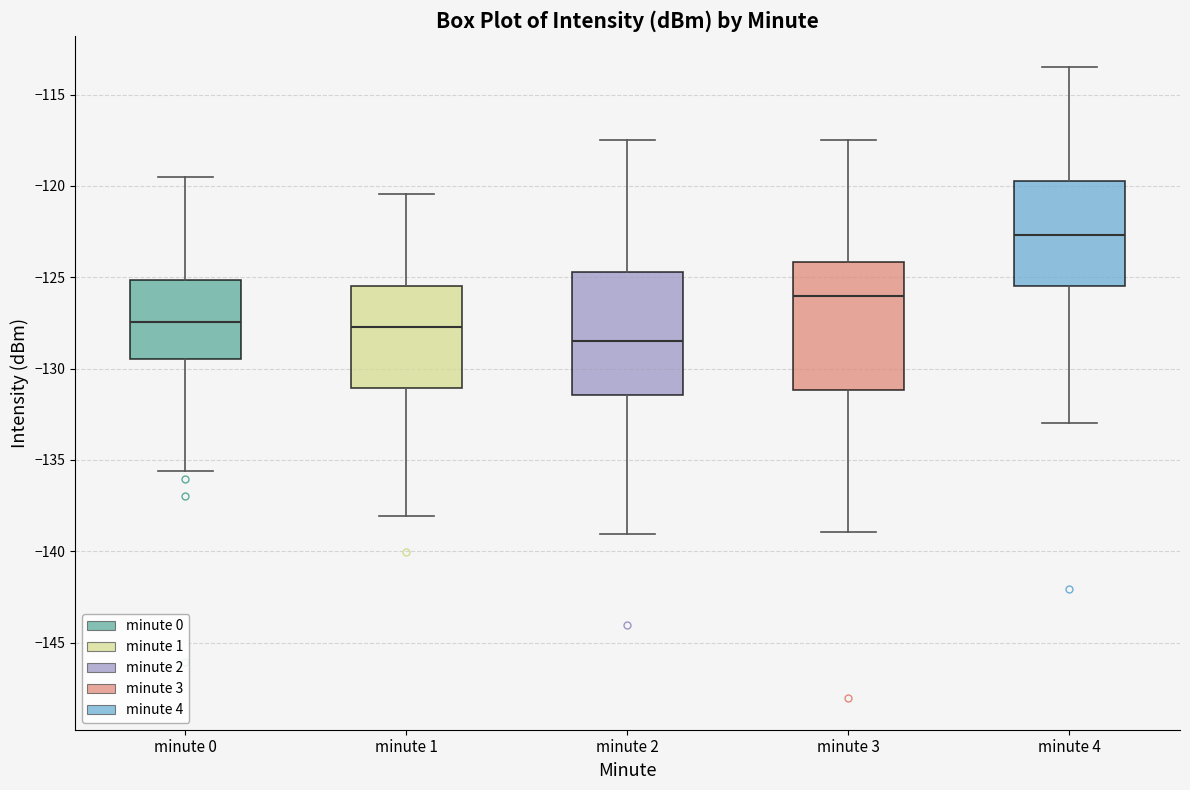

Reading left to right, transcribe this box plot: for each box, give where its median line is, the range the box spans, and where its two whiskers end, as read against the y-axis. The values are not printed on the chart, so give them approximately, as read against the axis.

minute 0: median -127.5, box -129.5 to -125.0, whiskers -135.5 to -119.5
minute 1: median -127.5, box -131.0 to -125.5, whiskers -138.0 to -120.5
minute 2: median -128.5, box -131.5 to -124.5, whiskers -139.0 to -117.5
minute 3: median -126.0, box -131.0 to -124.0, whiskers -139.0 to -117.5
minute 4: median -122.5, box -125.5 to -119.5, whiskers -133.0 to -113.5